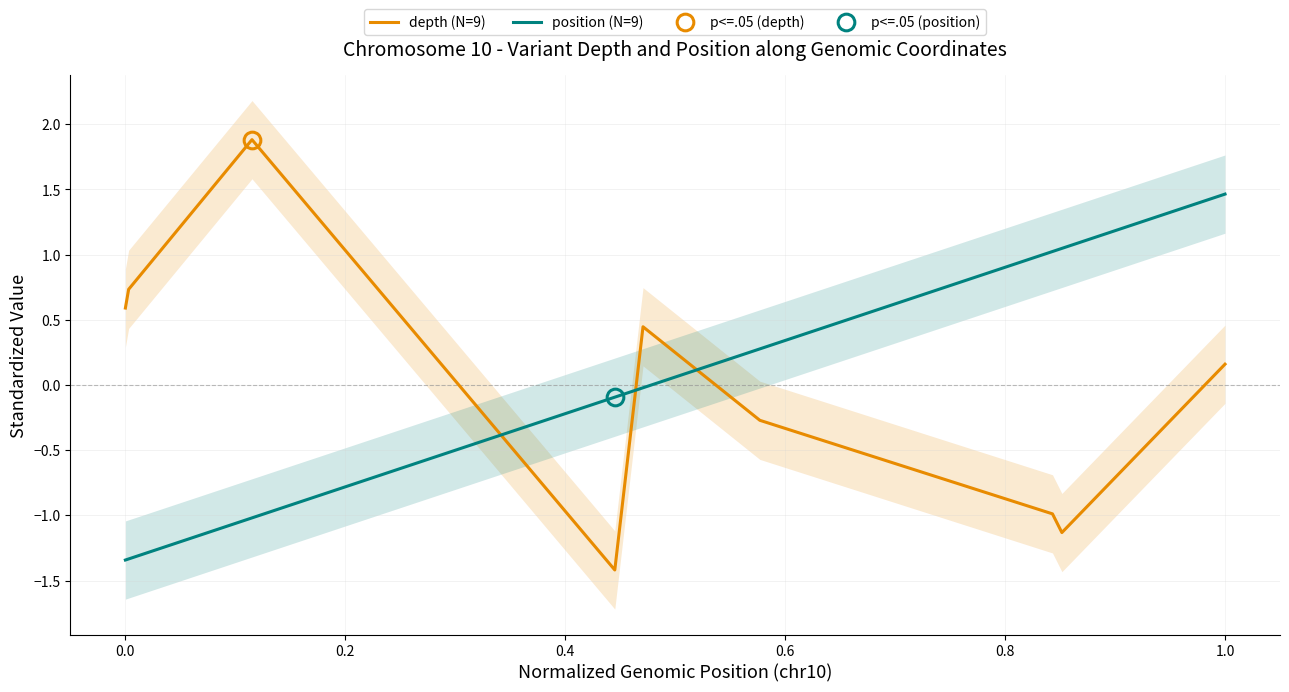

How many lines are shown in the chart?

2